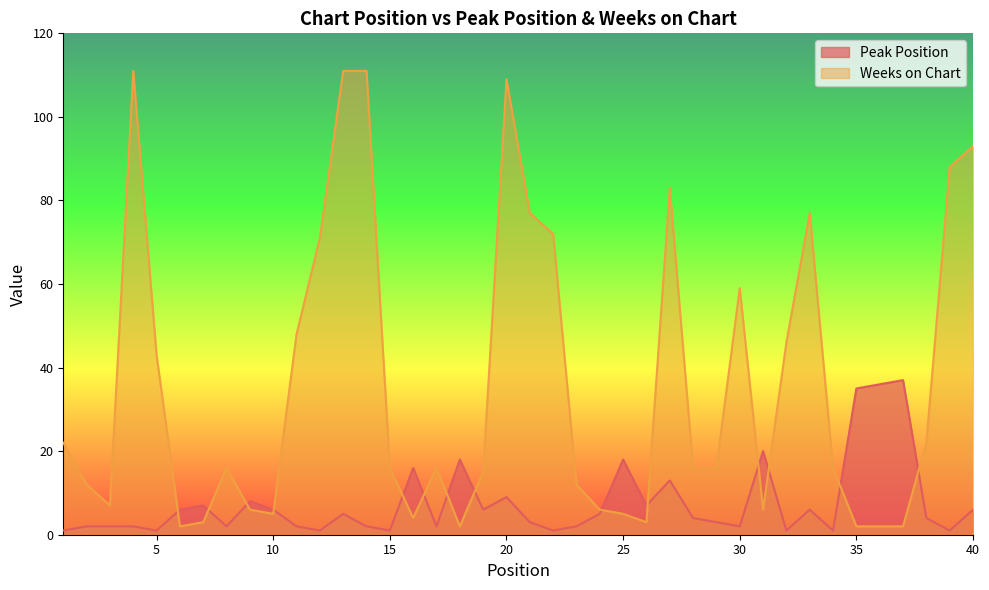

What is the maximum value for Weeks on Chart?

111